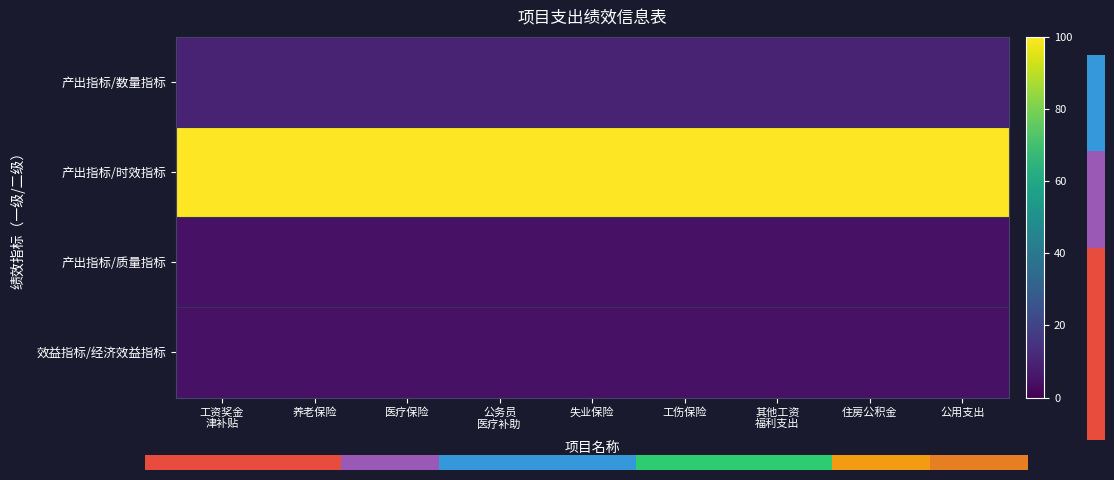

The 产出指标/时效指标 series shows 100 at 医疗保险. True or false?

True